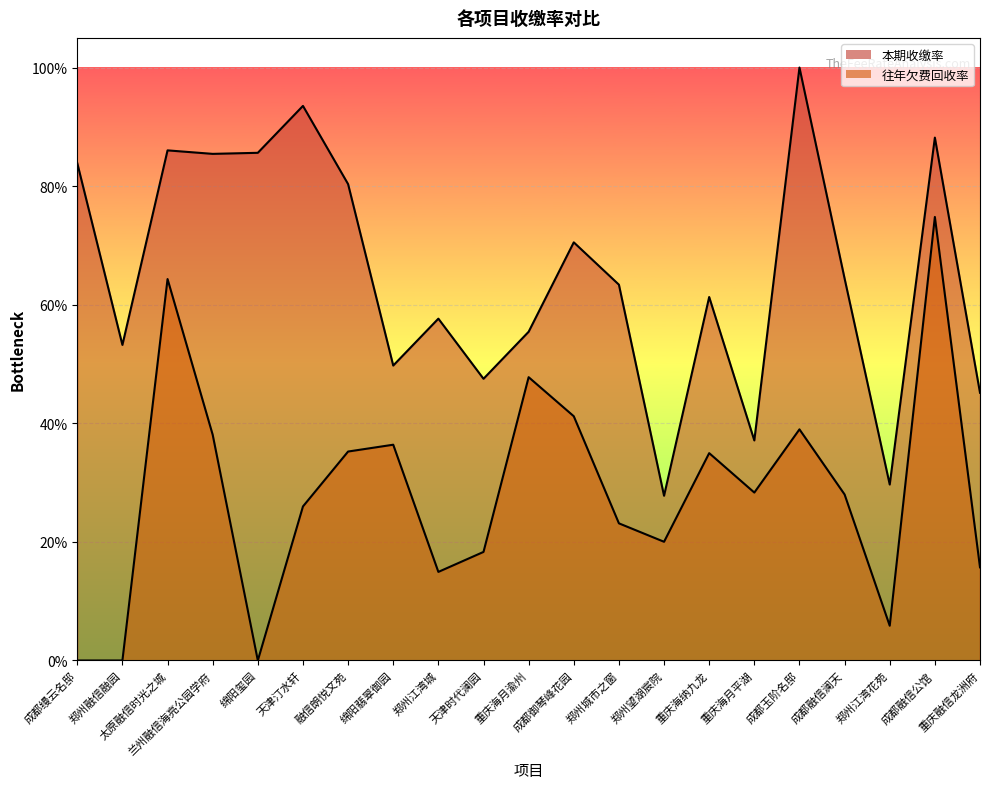

True or false: 往年欠费回收率 and 本期收缴率 intersect in this chart.

False